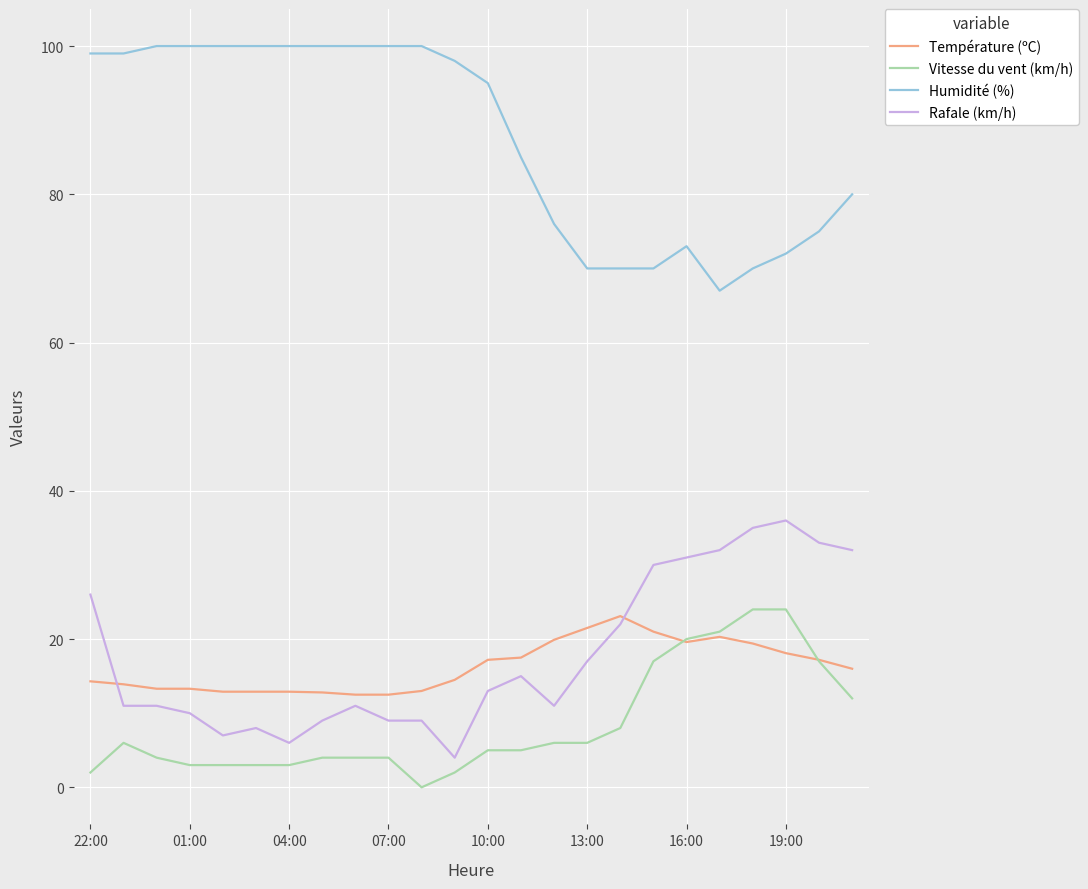

After their last crossing, which series has the higher values: Rafale (km/h) or Température (ºC)?

Rafale (km/h)